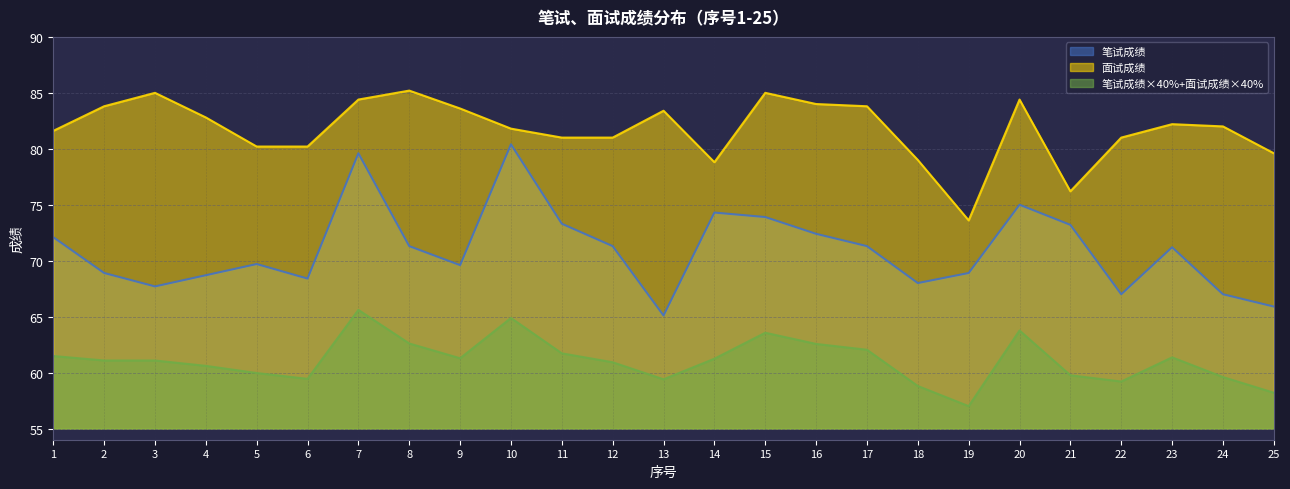

How many lines are shown in the chart?

3